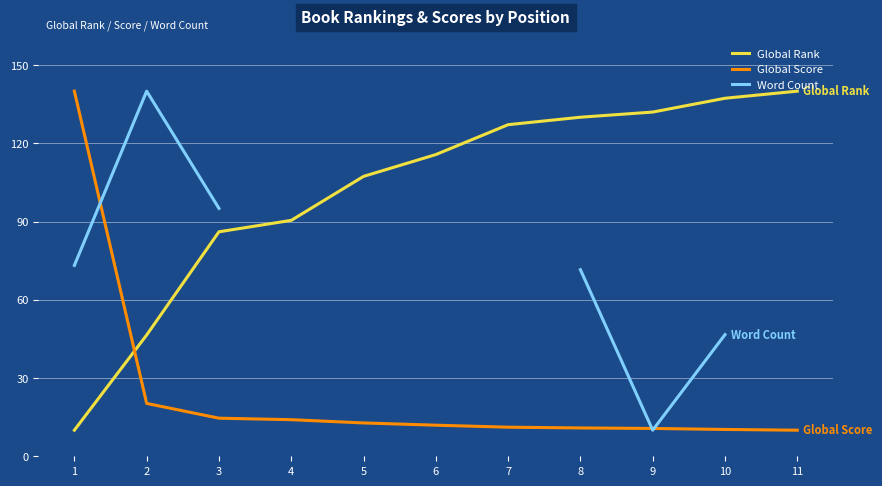

True or false: Global Score has more than 0 points higher than both neighbors.

False